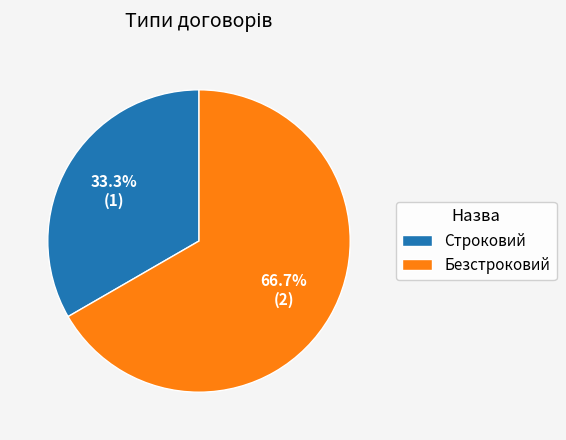

Which category has the smallest portion of the pie?

Строковий